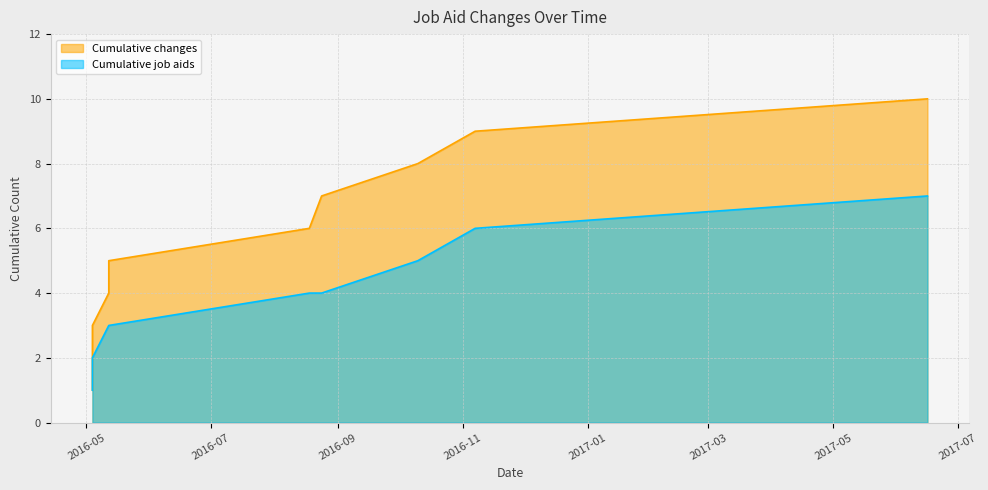

What is the sum of all Cumulative job aids values?

36